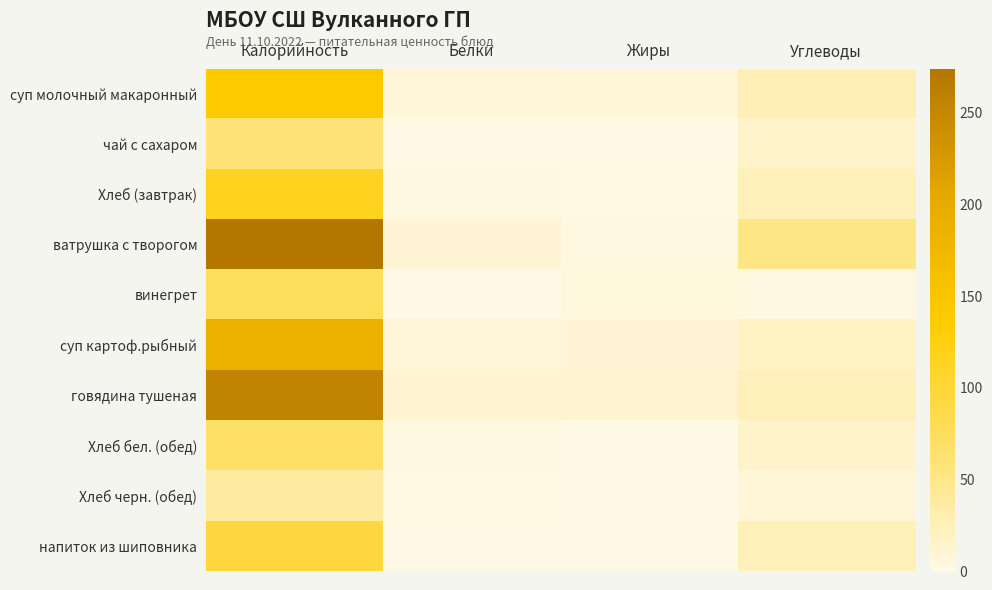

At how many categories does at least one series exceed 125?

1